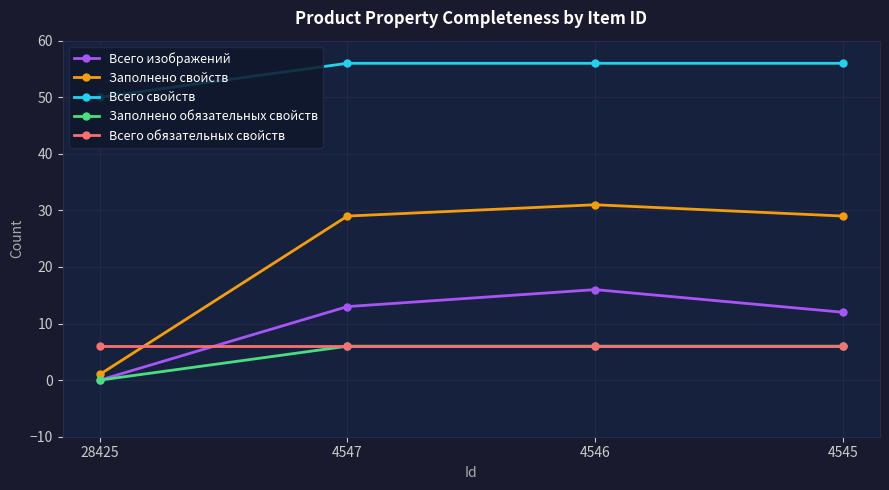

Reading left to right, transcribe all the data shown in this chart.

Всего изображений: 28425=0	4547=13	4546=16	4545=12
Заполнено свойств: 28425=1	4547=29	4546=31	4545=29
Всего свойств: 28425=50	4547=56	4546=56	4545=56
Заполнено обязательных свойств: 28425=0	4547=6	4546=6	4545=6
Всего обязательных свойств: 28425=6	4547=6	4546=6	4545=6